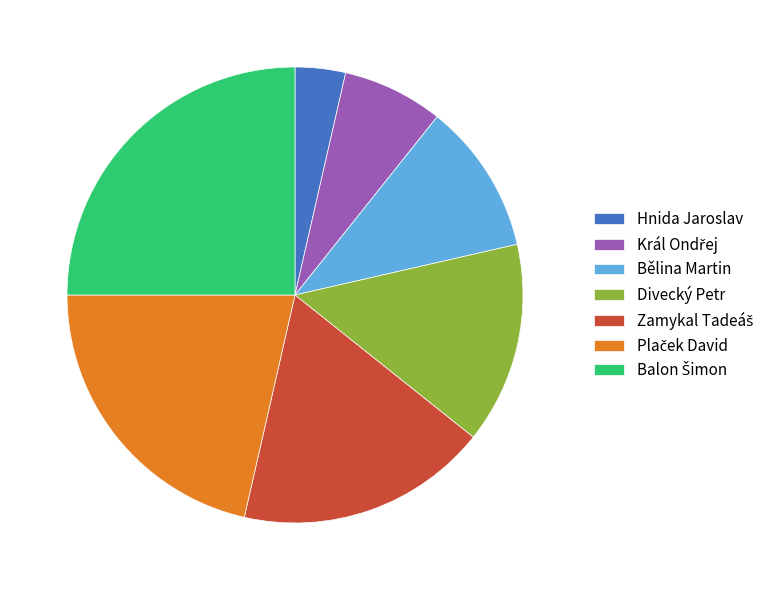

What is the smallest slice in the pie chart?

Hnida Jaroslav